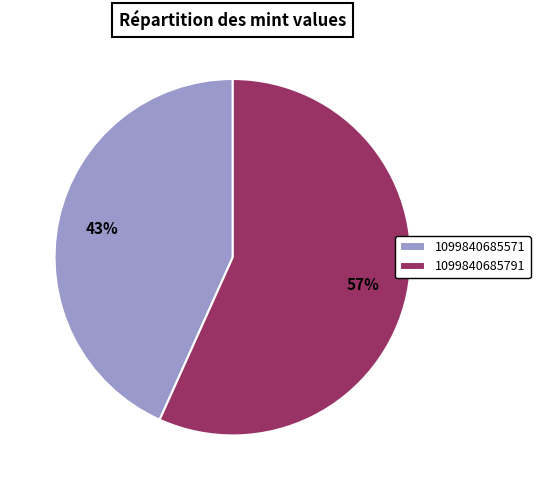

To the nearest percent, what portion does 1099840685571 represent?

43%